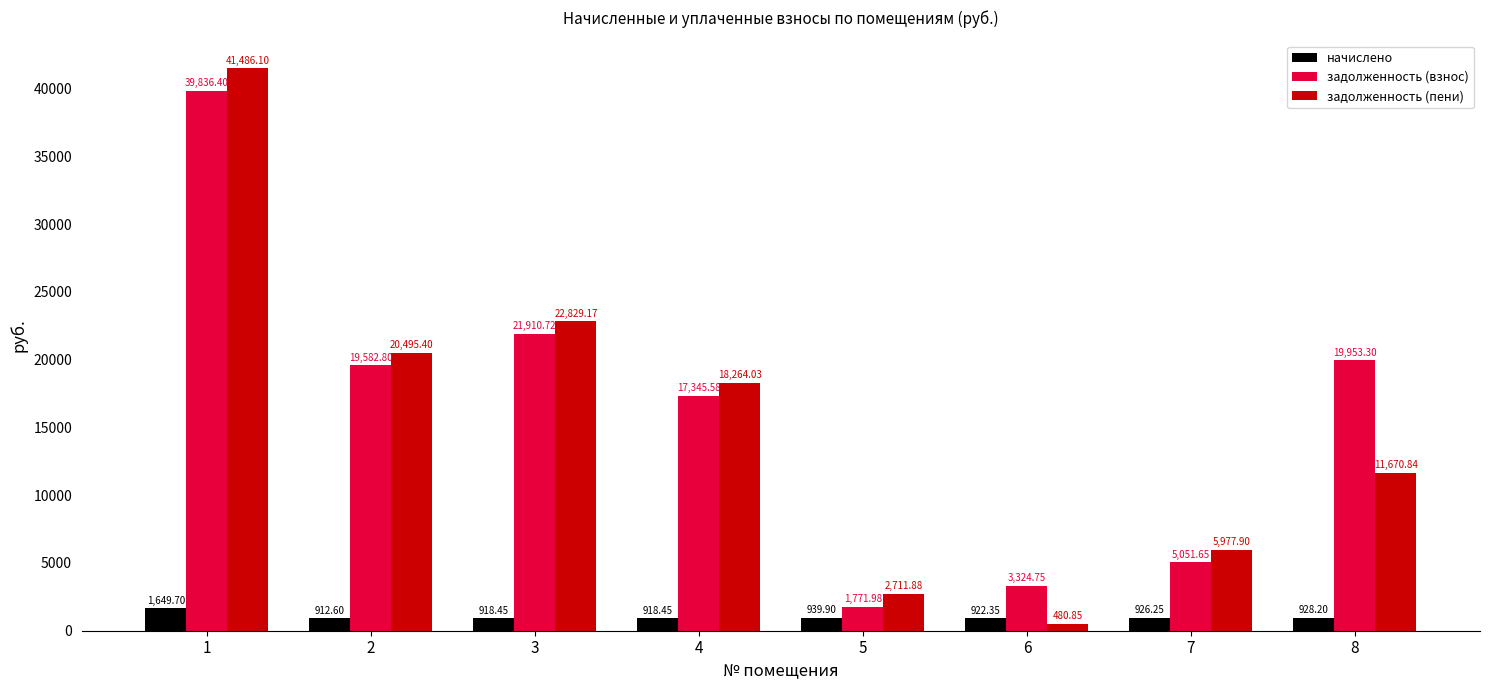

At which category is the sum across all series the highest?

1